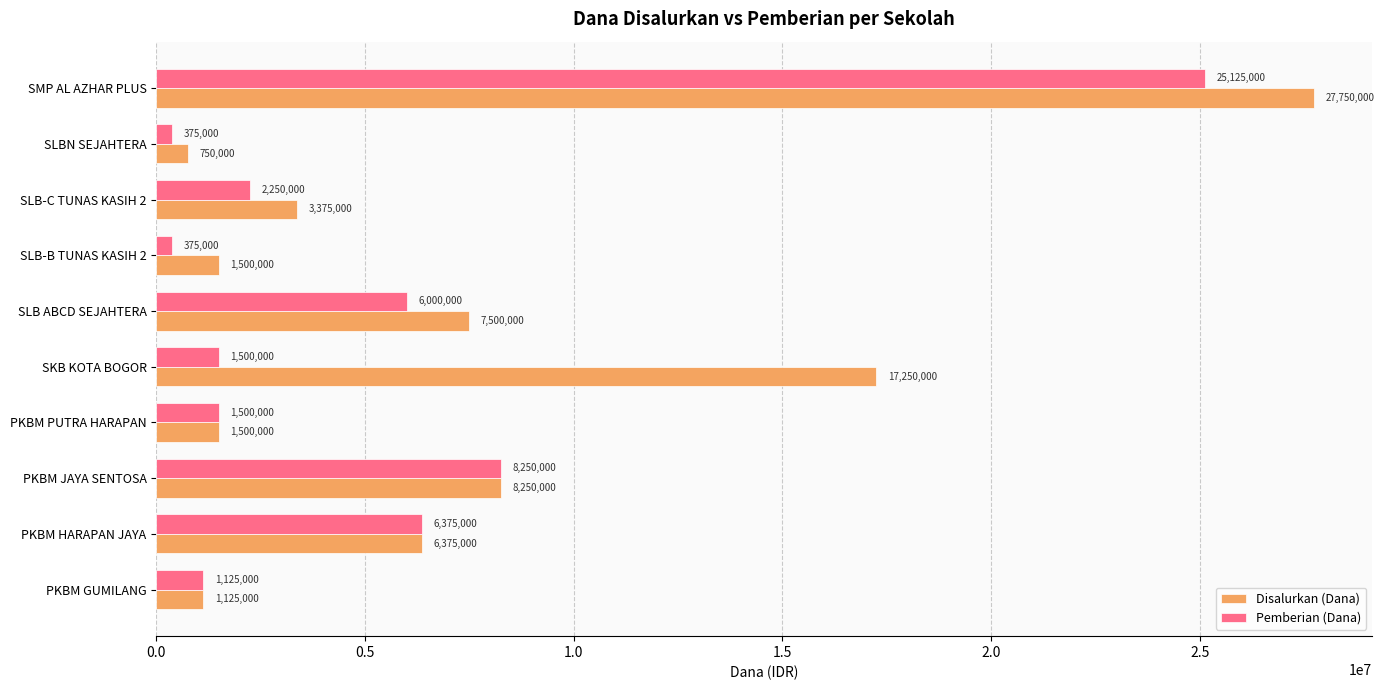

Where is Disalurkan (Dana) nearest to the value 14250000?

SKB KOTA BOGOR